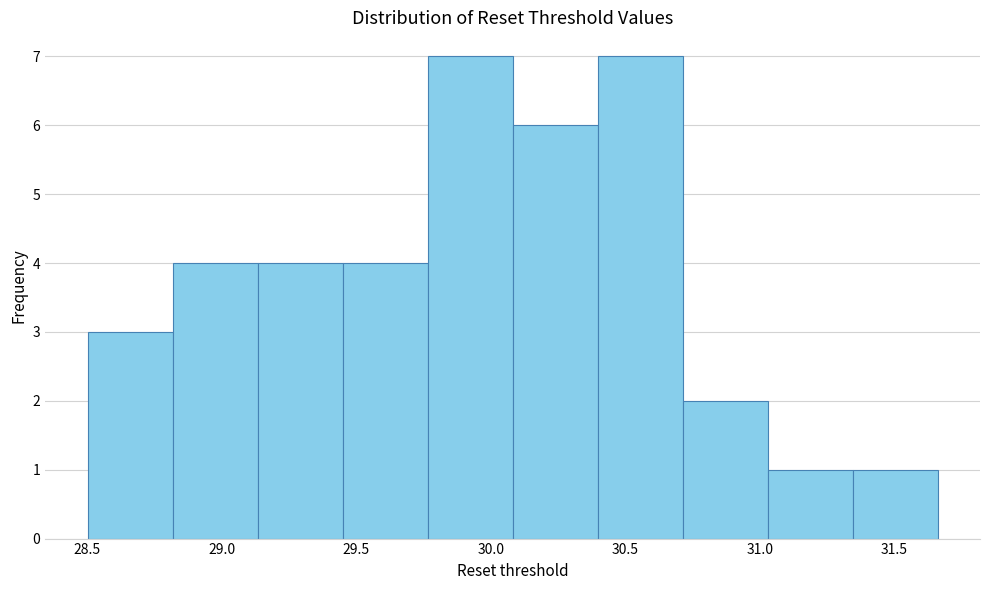

Reading left to right, transcribe this chart: for each bar, give the range it covers on the x-axis and its height. Neither the bar edges nor the heights are printed on the chart, so give them approximately, as read against the axes.

28.50 to 28.80: 3
28.80 to 29.15: 4
29.15 to 29.45: 4
29.45 to 29.75: 4
29.75 to 30.10: 7
30.10 to 30.40: 6
30.40 to 30.70: 7
30.70 to 31.05: 2
31.05 to 31.35: 1
31.35 to 31.65: 1